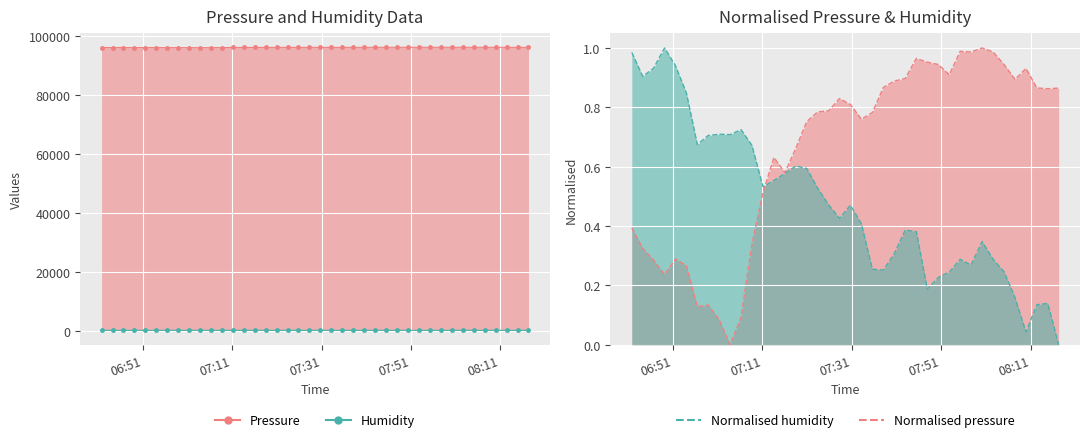

What is the maximum value shown in the chart?

96116.7